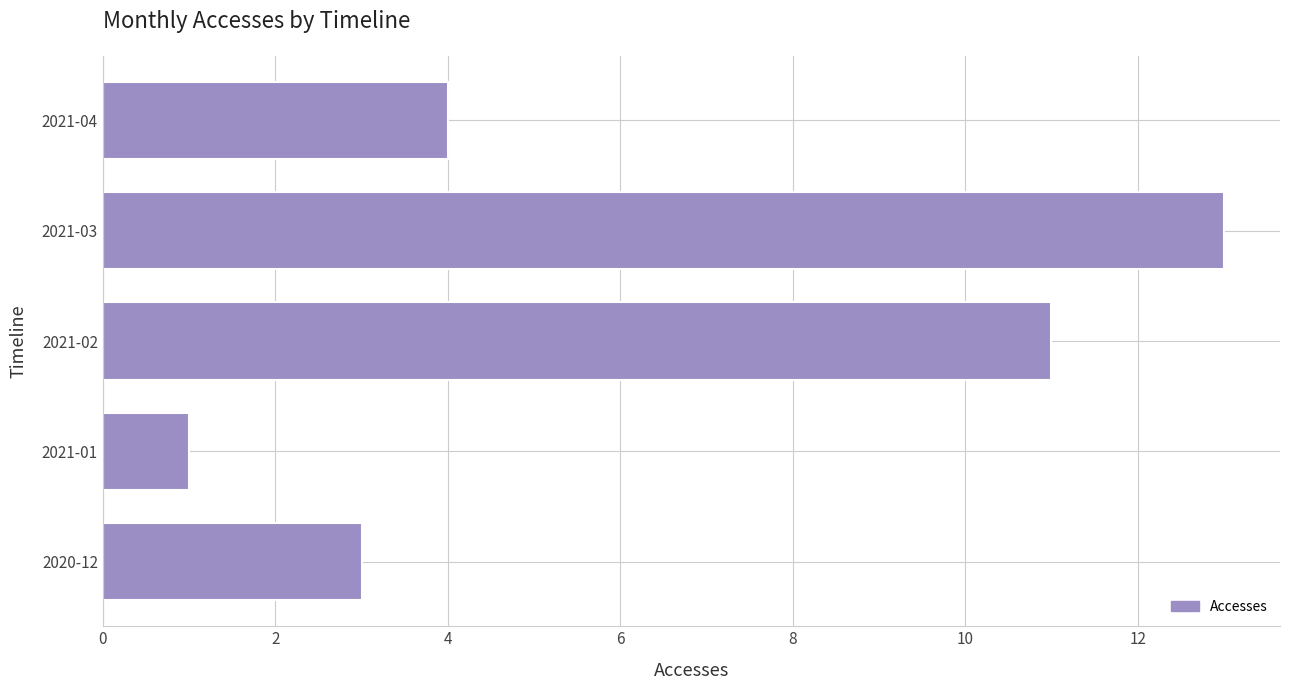

Reading bottom to top, extract all data points from this chart.

3	1	11	13	4